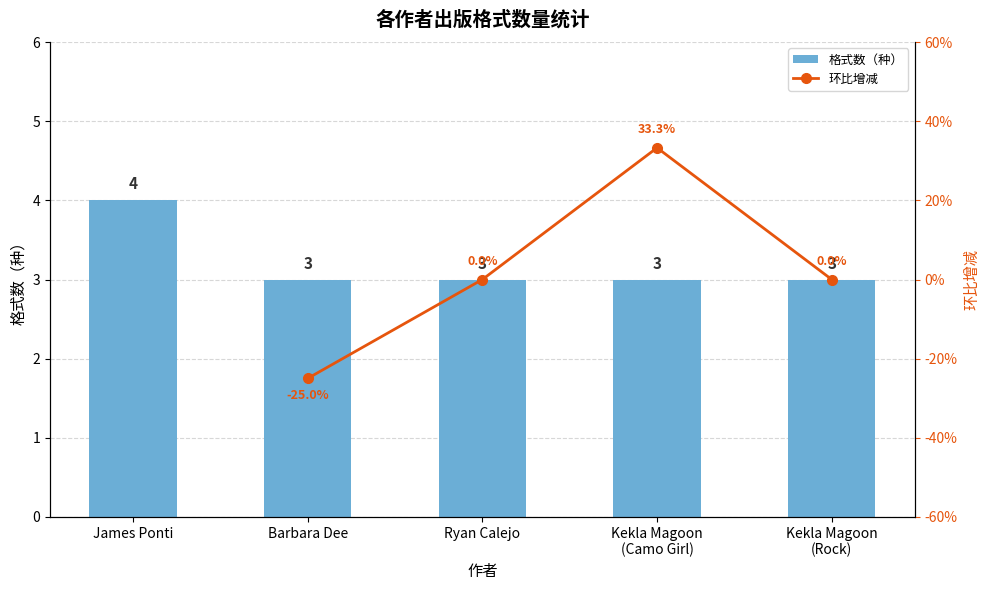

What are all the series names shown in the legend?

格式数（种）, 环比增减